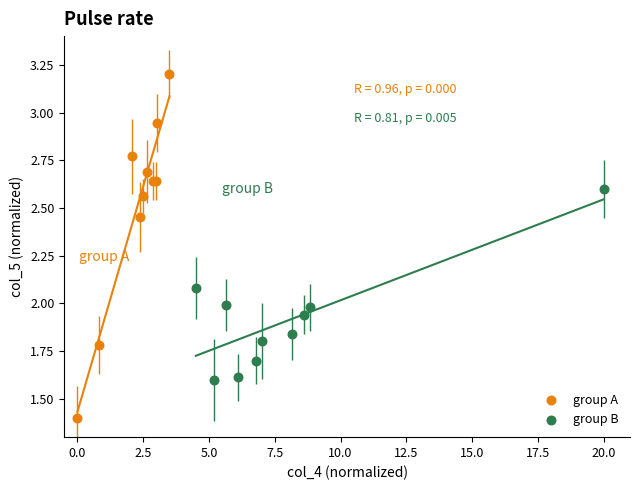

Which series reaches the maximum Y coordinate?

group A